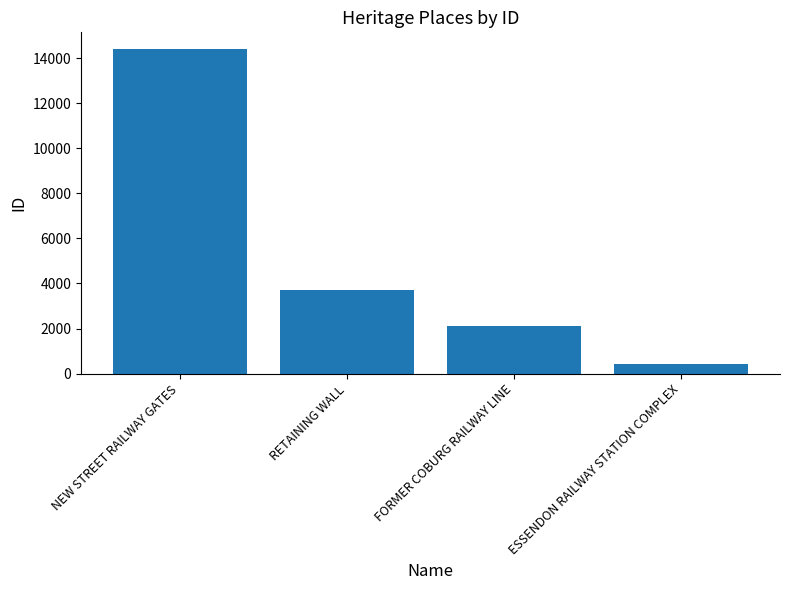

Reading left to right, what are all the values shown in this chart?

14419	3722	2135	438